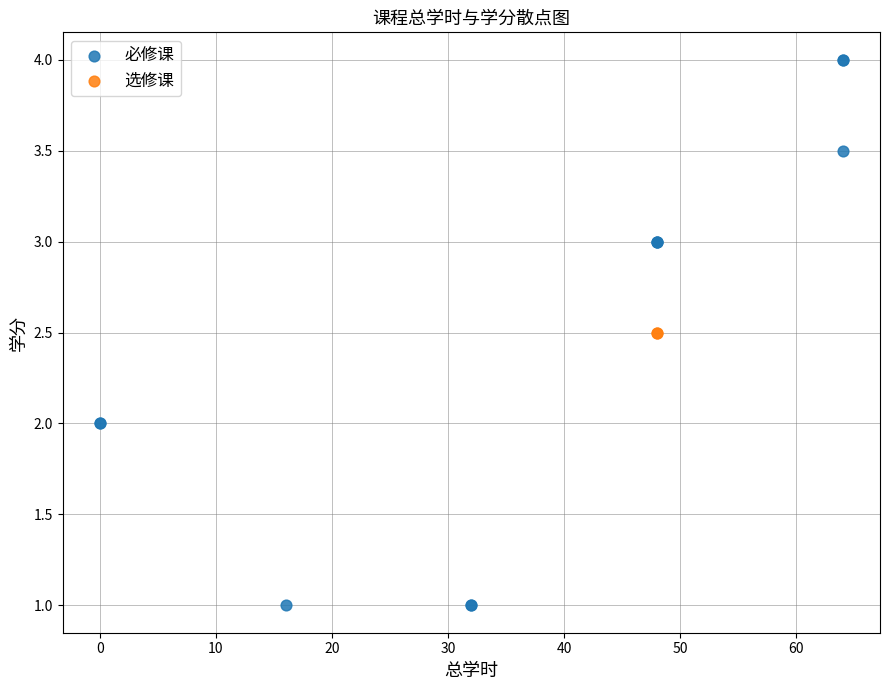

What are all the series names shown in the legend?

必修课, 选修课